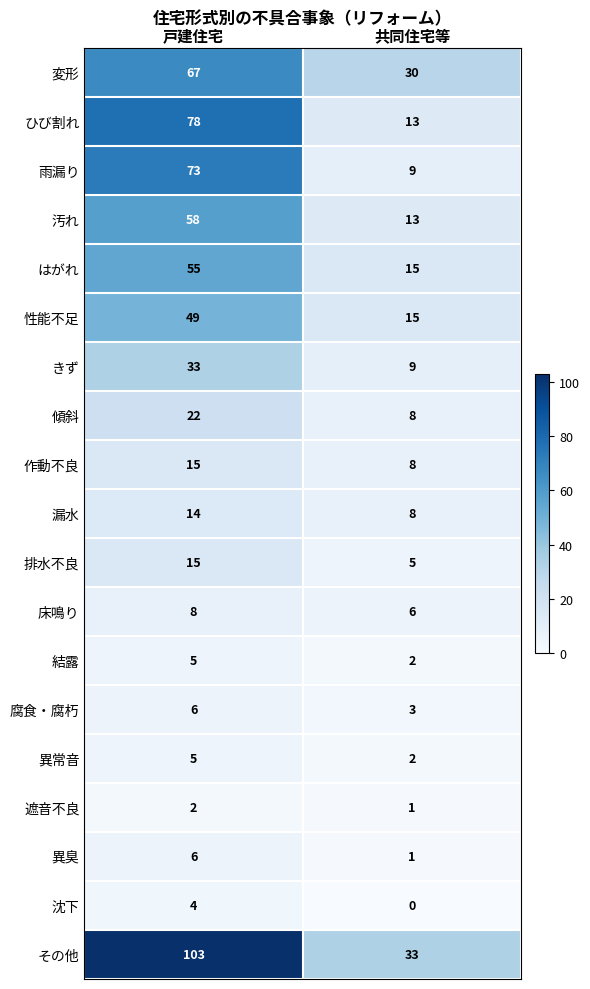

Which series has the largest range (max minus min)?

その他